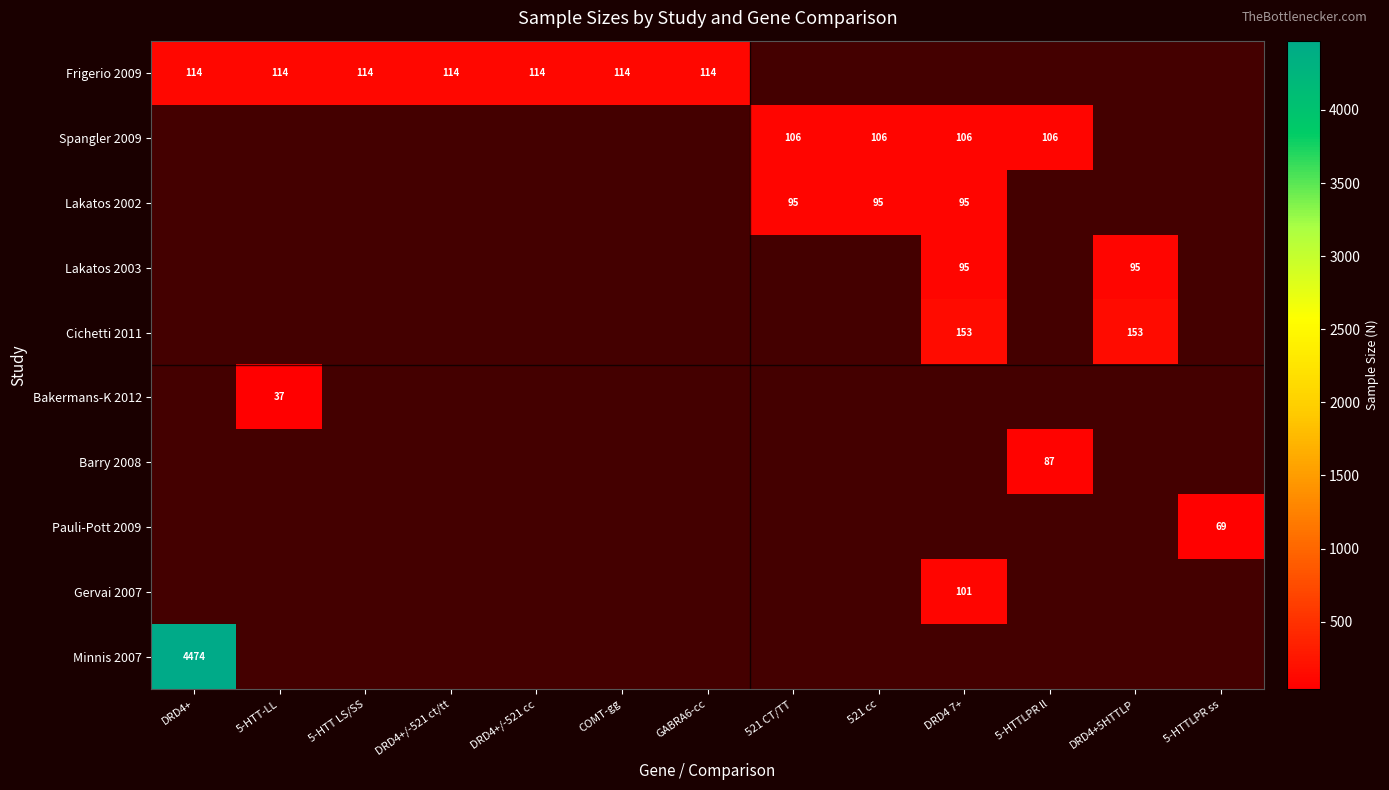

True or false: Cichetti 2011 has a value of 274 at DRD4+5HTTLP.

False